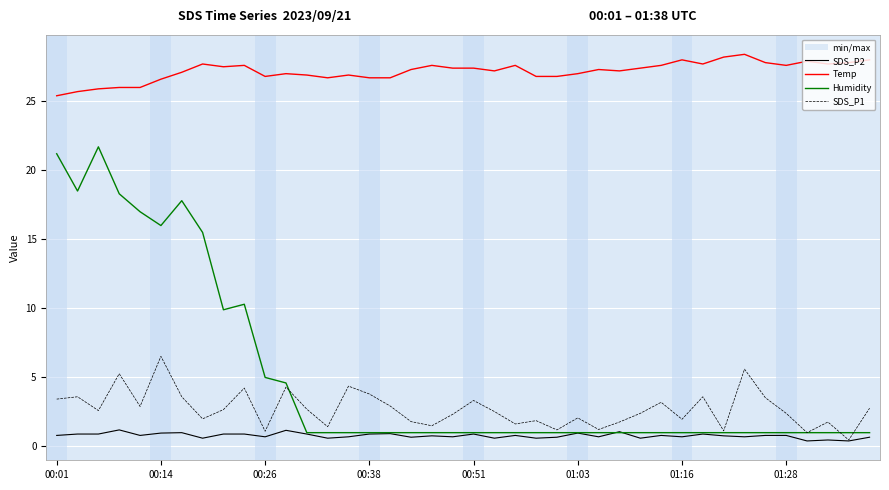

At how many categories does at least one series exceed 20?

40